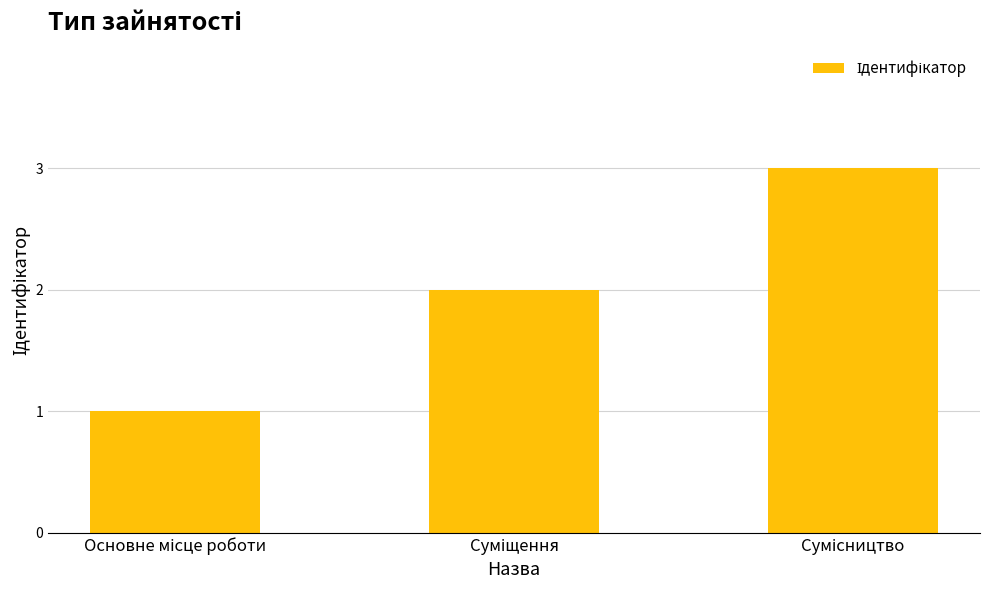

How many data points are less than 2?

1